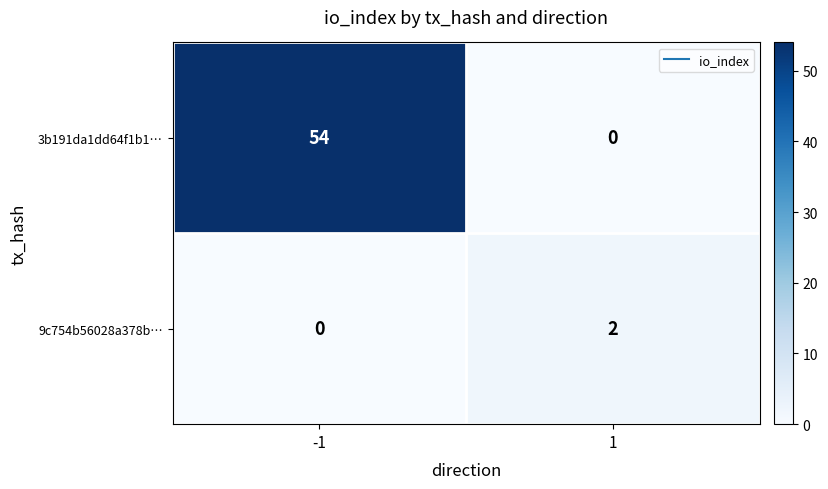

What is the maximum value shown in the chart?

54